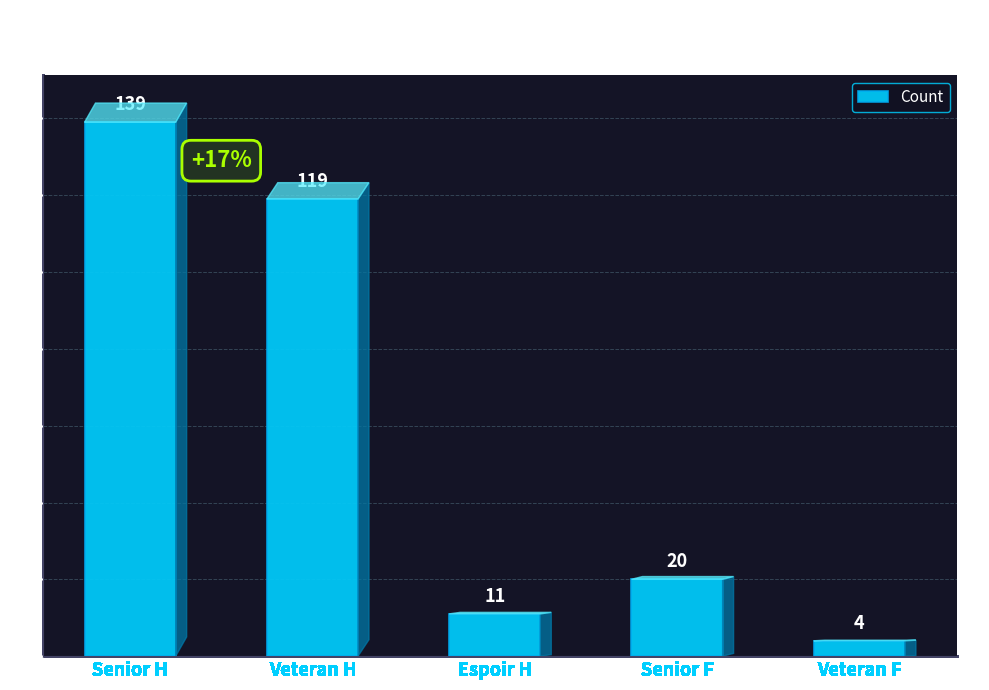

Rank the categories by value from lowest to highest.

Veteran F, Espoir H, Senior F, Veteran H, Senior H